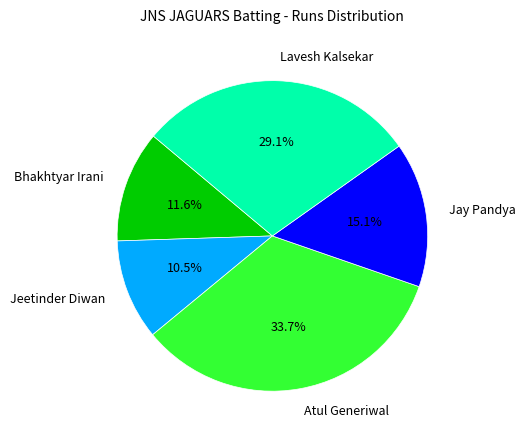

What is the largest slice in the pie chart?

Atul Generiwal